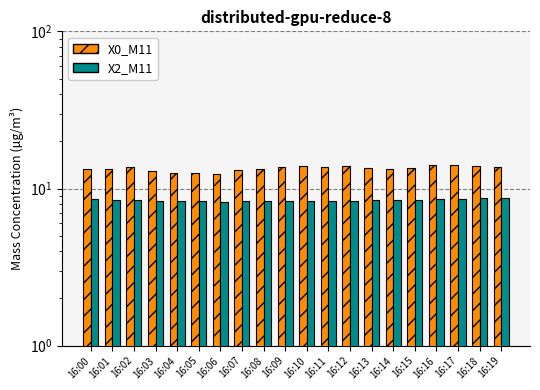

Between 16:09 and 16:15, which series saw the biggest shift?

X0_M11